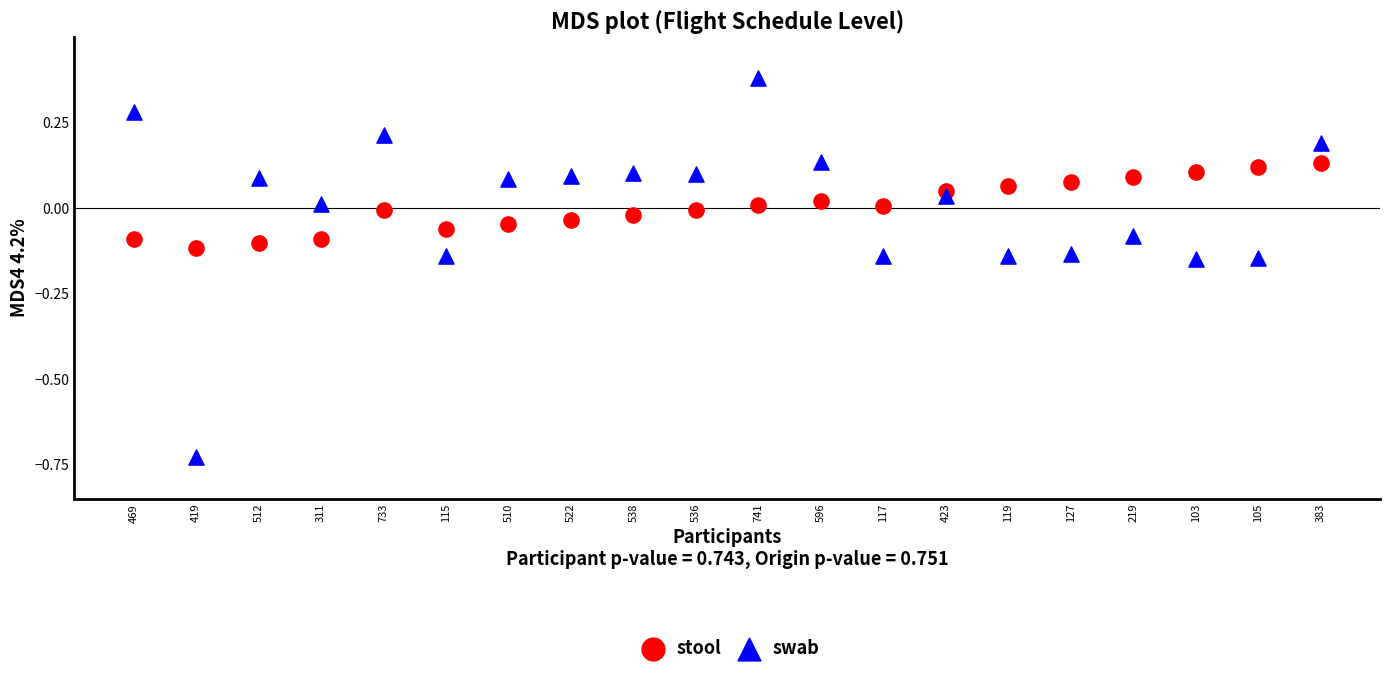

Across all data points, what is the range of Y values (max minus min)?

1.1